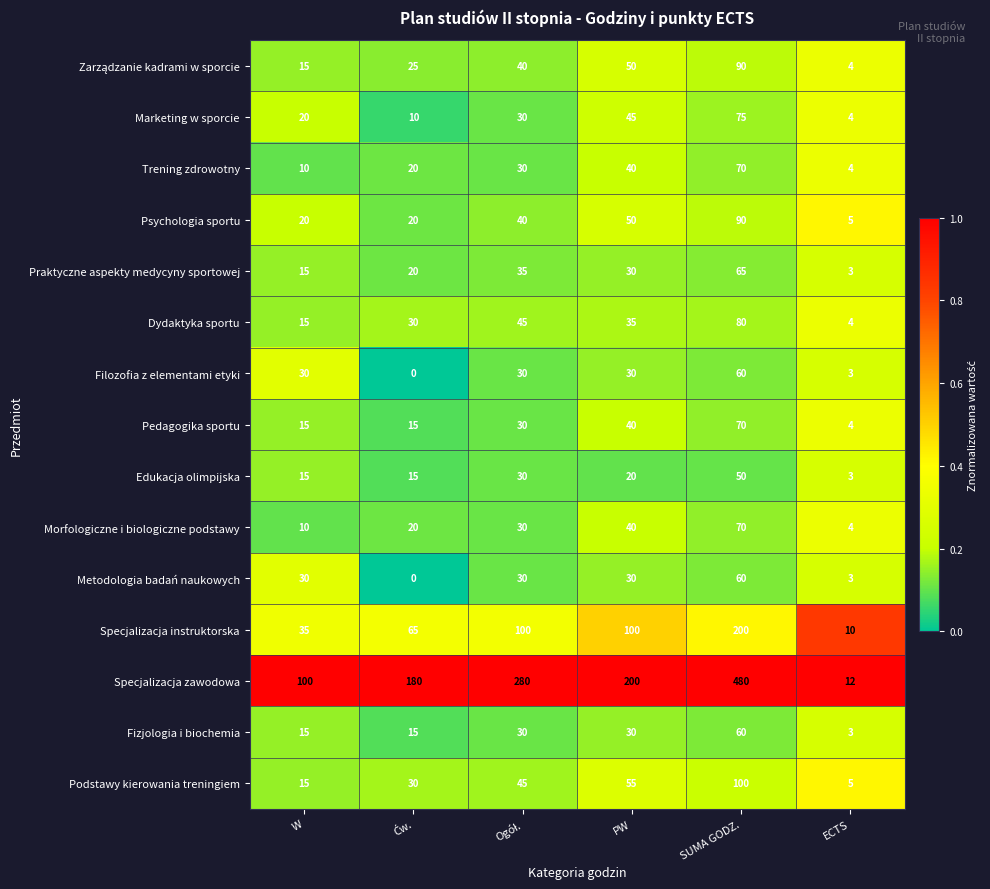

What is the maximum value shown in the chart?

480